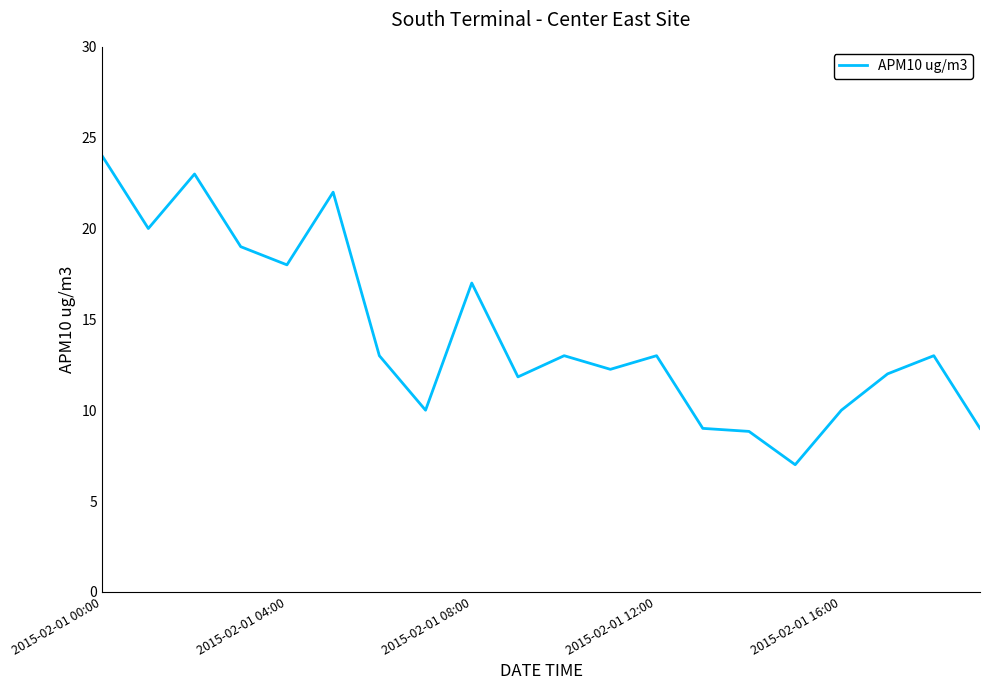

What is the minimum value shown in the chart?

7.0